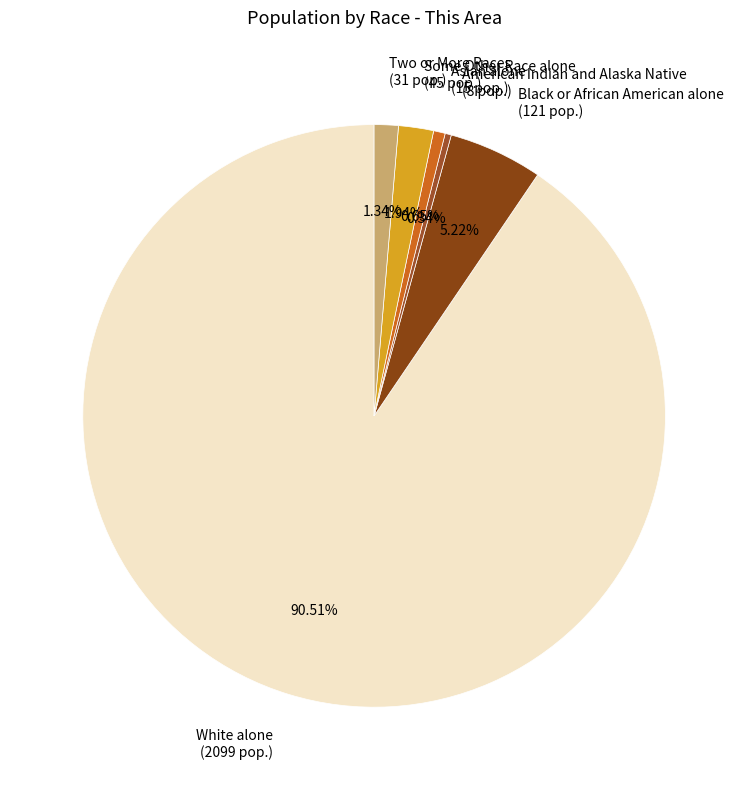

Approximately how many times larger is the value at Asian alone compared to Black or African American alone?

0.1